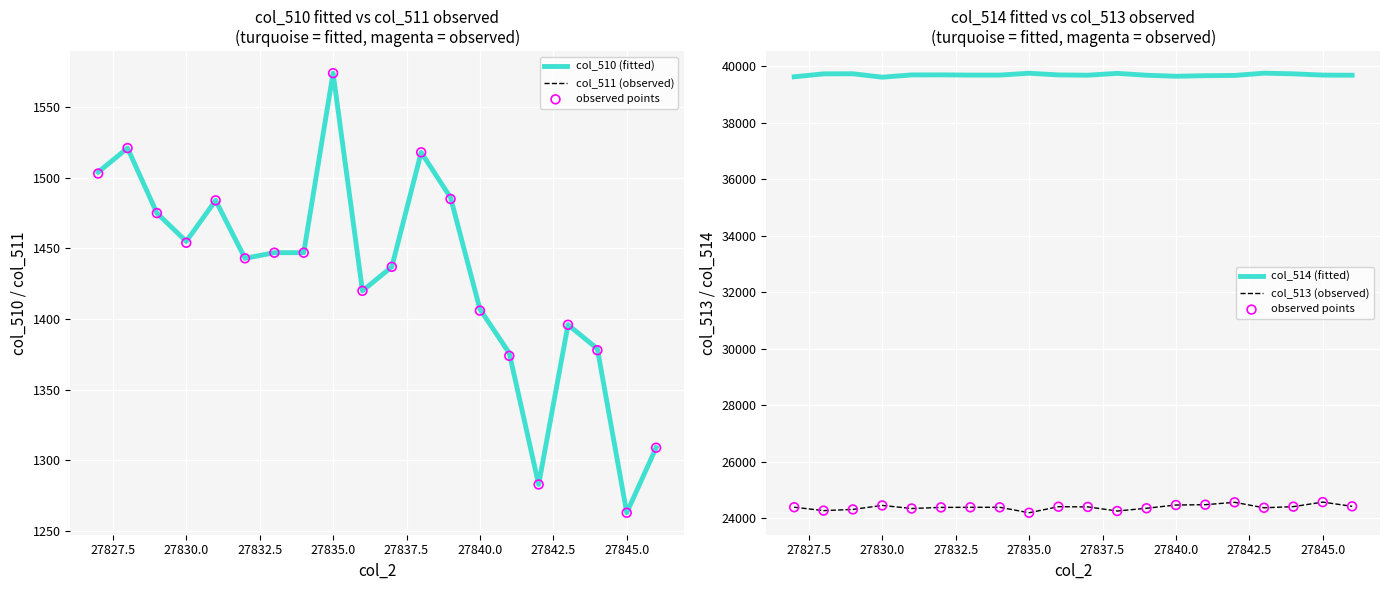

Which series has the largest total across all categories?

col_514 (fitted)